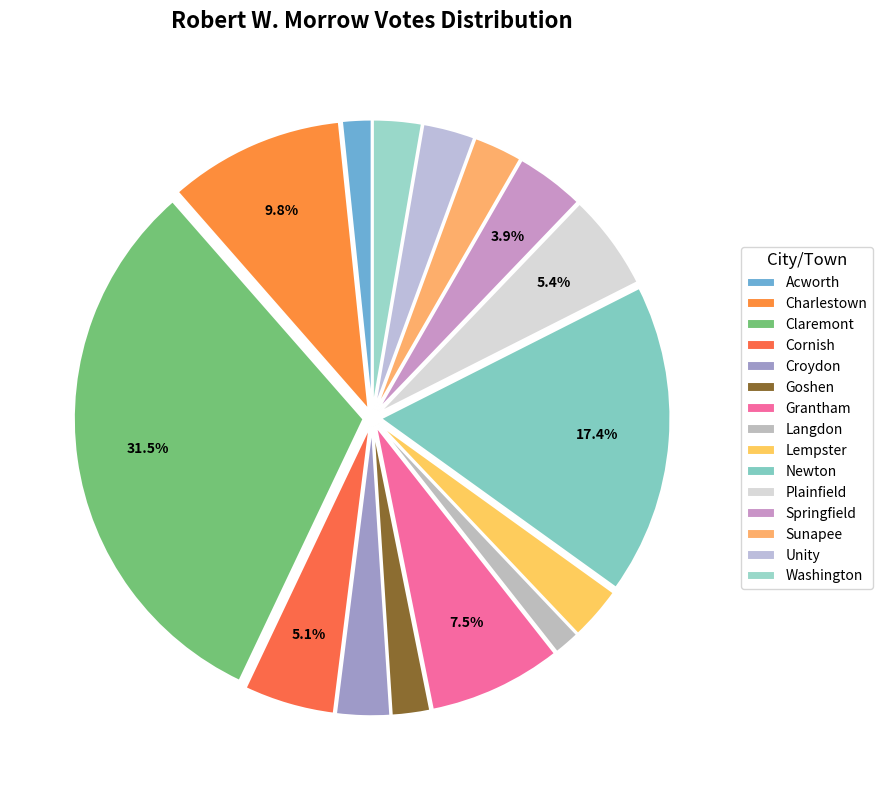

Which category has the biggest portion of the pie?

Claremont